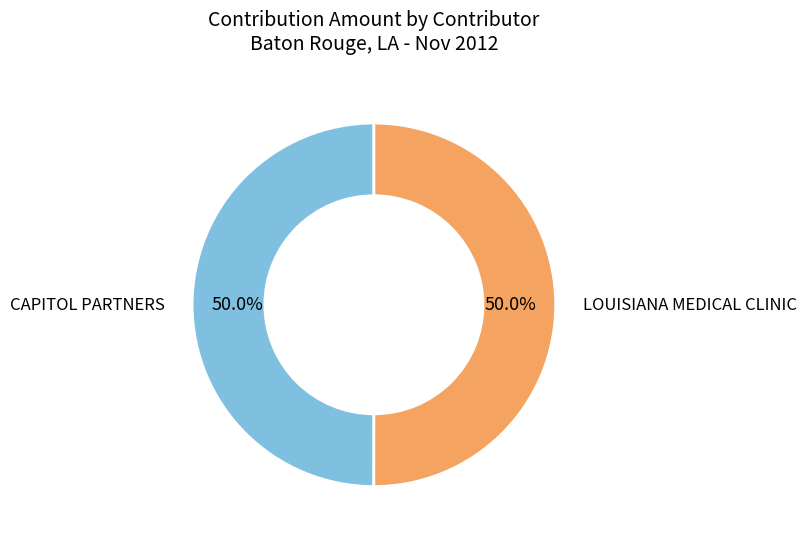

Rank the categories by value from highest to lowest.

LOUISIANA MEDICAL CLINIC, CAPITOL PARTNERS